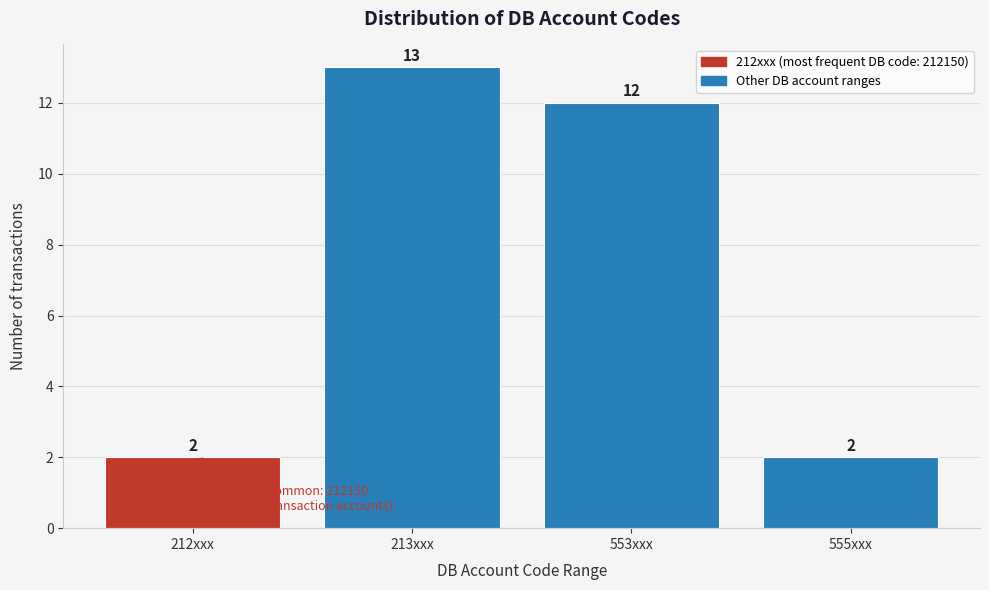

Reading left to right, transcribe all the data shown in this chart.

212xxx=2	213xxx=13	553xxx=12	555xxx=2